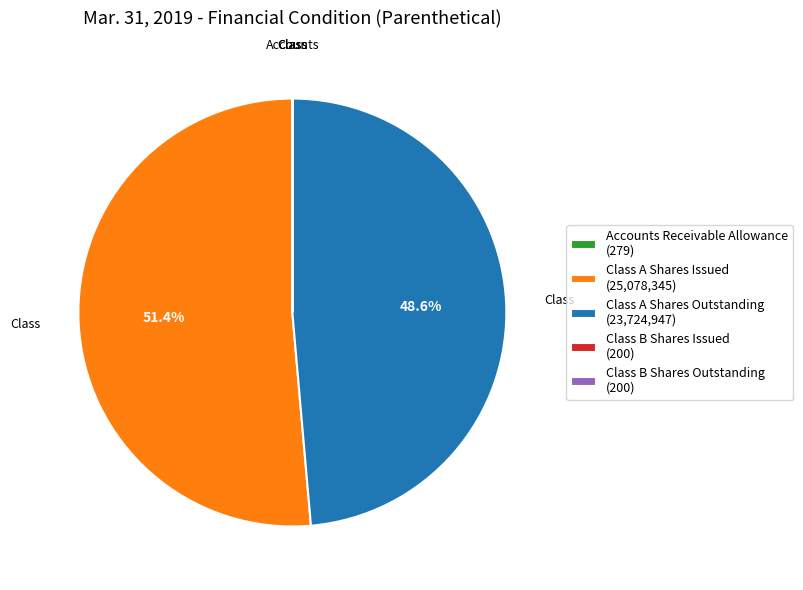

Which category accounts for the majority?

Class A Shares Issued (25,078,345)